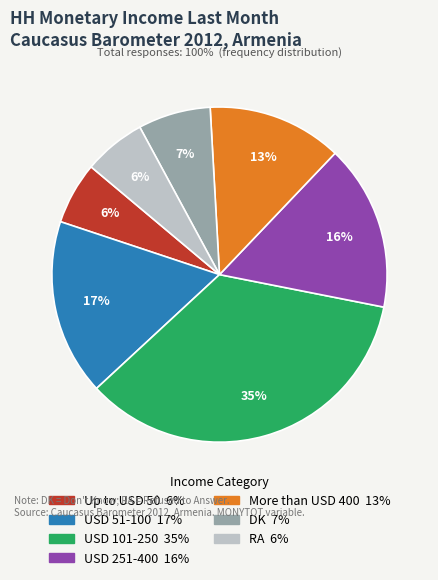

Is it true that USD 251-400 is 2% of the pie?

False